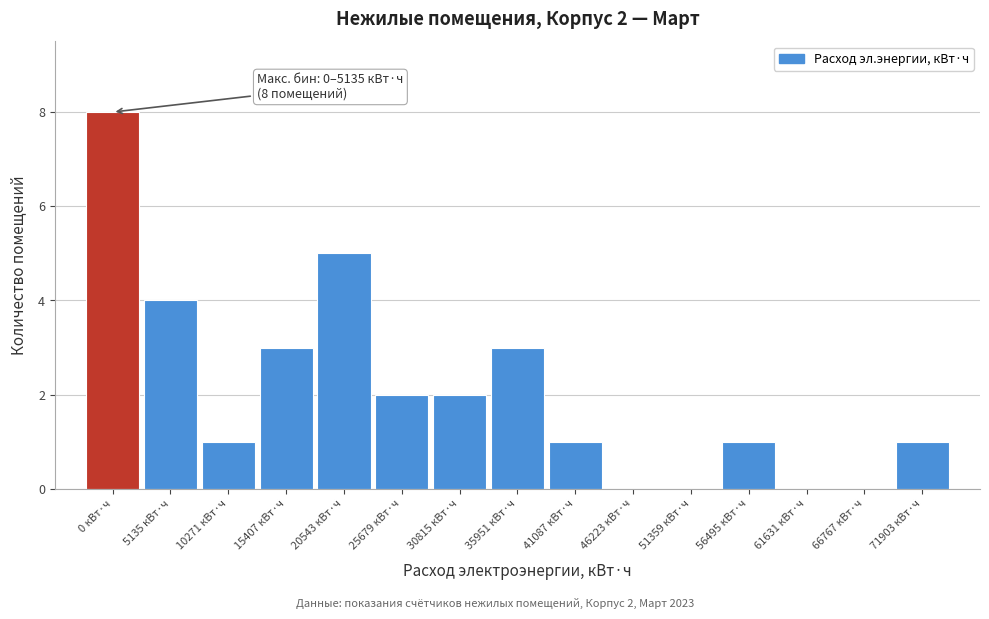

Reading left to right, list all the values displayed in this chart.

0 кВт·ч=8	5135 кВт·ч=4	10271 кВт·ч=1	15407 кВт·ч=3	20543 кВт·ч=5	25679 кВт·ч=2	30815 кВт·ч=2	35951 кВт·ч=3	41087 кВт·ч=1	46223 кВт·ч=0	51359 кВт·ч=0	56495 кВт·ч=1	61631 кВт·ч=0	66767 кВт·ч=0	71903 кВт·ч=1